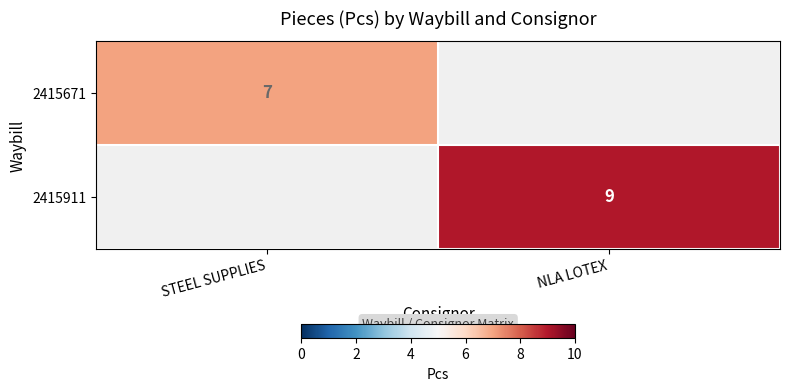

How many distinct data groups are displayed?

2